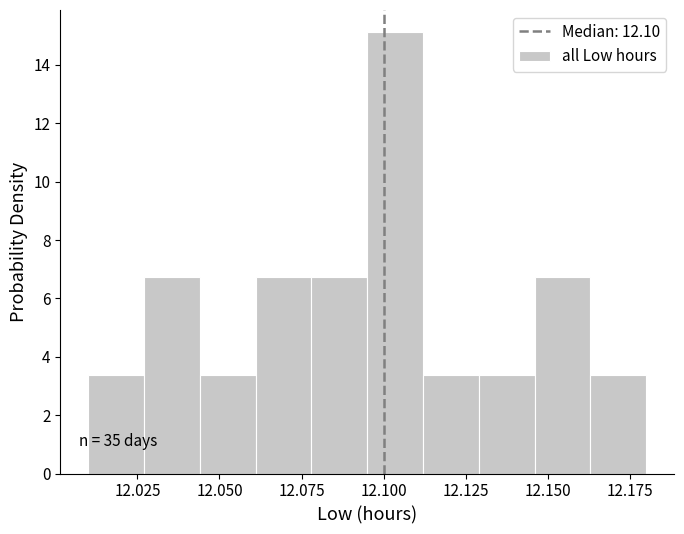

Around what value on the x-axis is the tallest bar? Give the approximate position of its centre, as read against the axis.

12.105